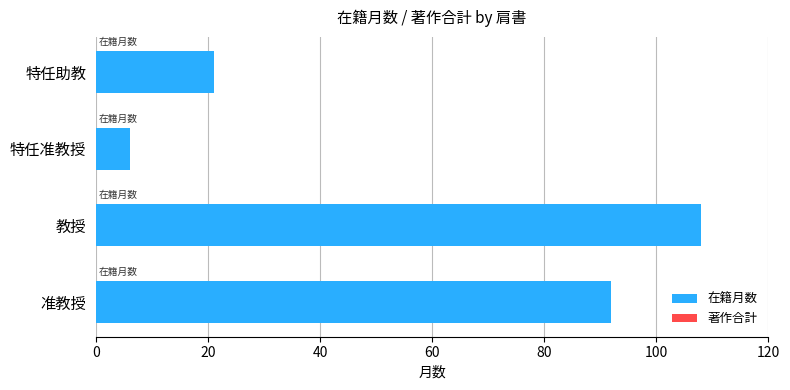

What is the greatest value displayed?

108